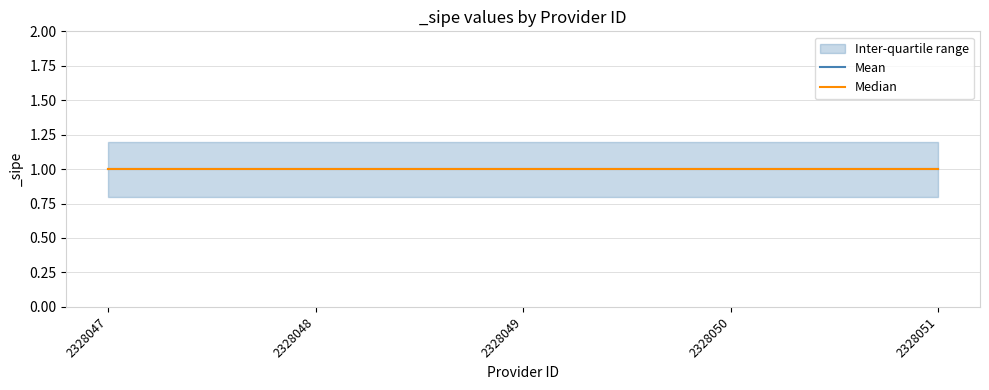

True or false: median and iqr_upper cross at least once.

False